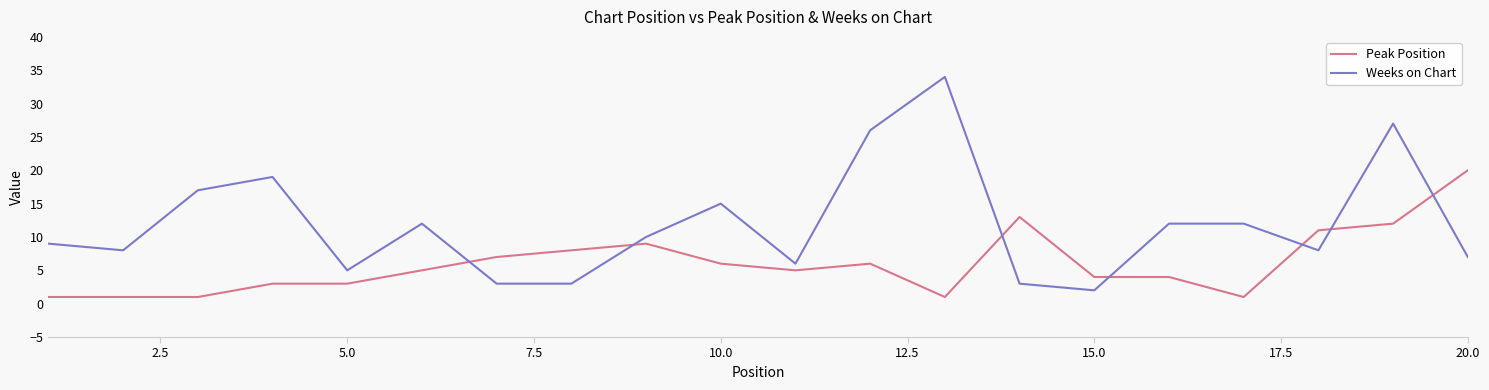

What is the sum of all Peak Position values?

121